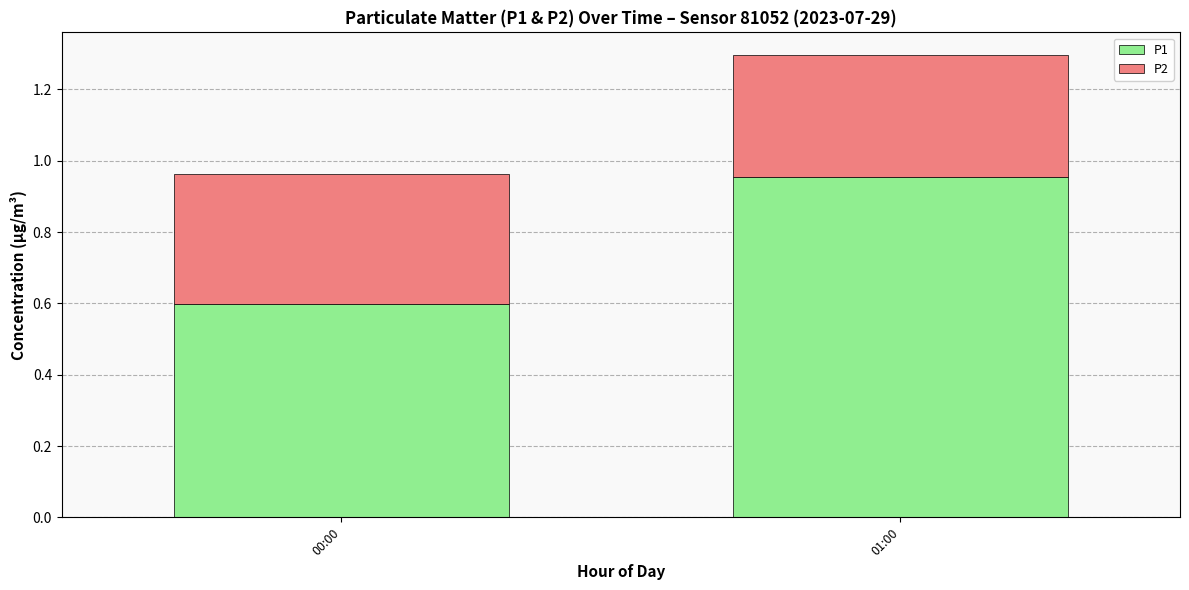

What value does the P1 series have at 00:00?

0.6